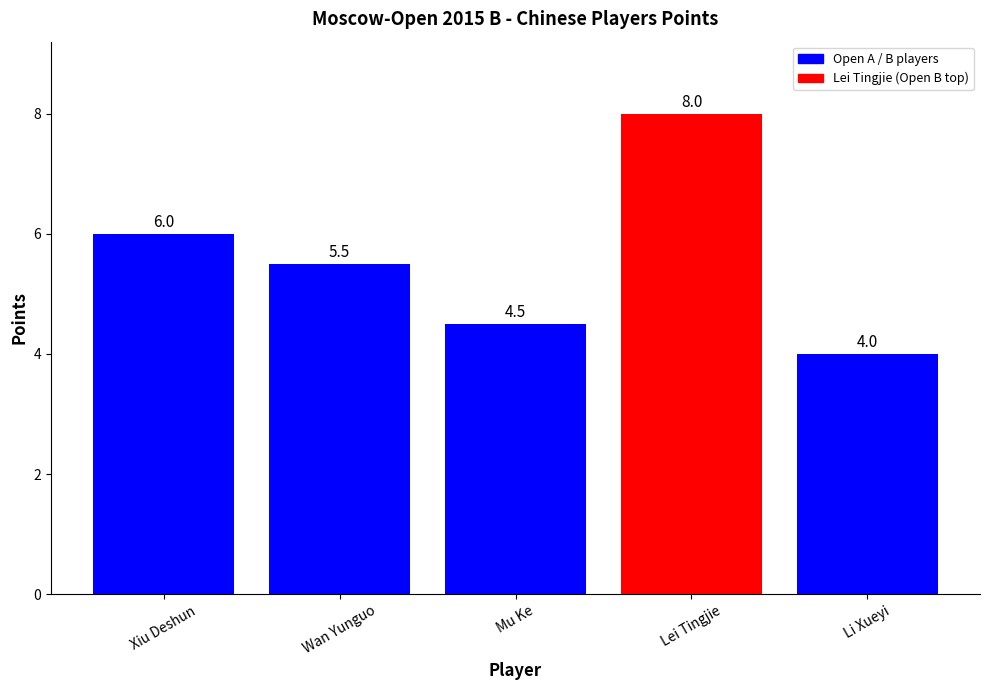

How many distinct data groups are displayed?

1